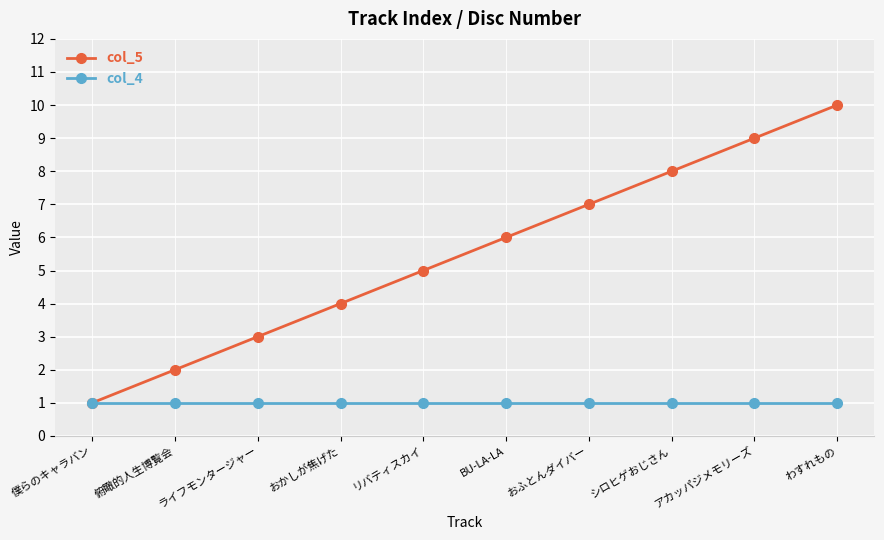

Which series has the largest total across all categories?

col_5